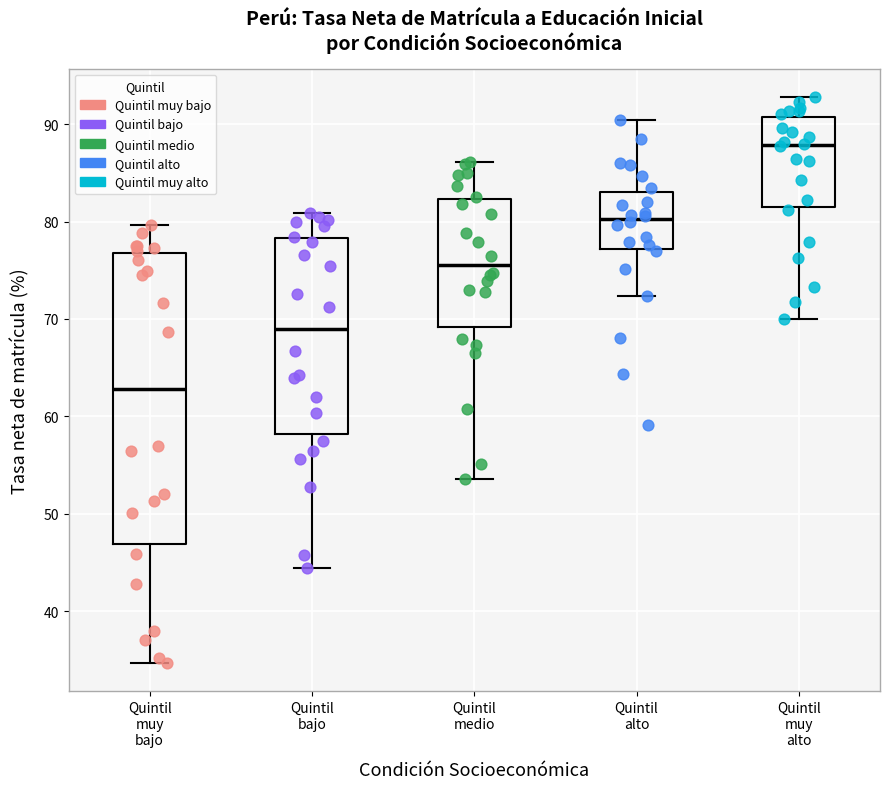

Reading left to right, read every box against the y-axis: the position of its median line, the range the box covers, and the ends of its whiskers. The values are not printed on the chart, so give them approximately, as read against the axis.

Quintil muy bajo: median 63, box 47 to 77, whiskers 35 to 80
Quintil bajo: median 69, box 58 to 78, whiskers 44 to 81
Quintil medio: median 76, box 69 to 82, whiskers 54 to 86
Quintil alto: median 80, box 77 to 83, whiskers 72 to 90
Quintil muy alto: median 88, box 81 to 91, whiskers 70 to 93